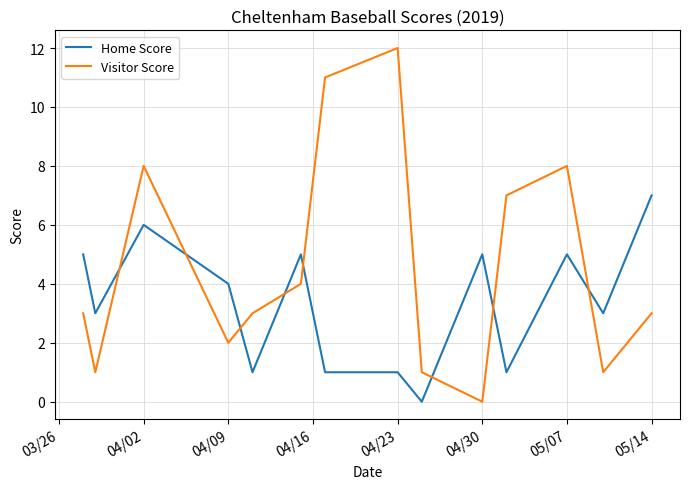

Which series has the largest total across all categories?

Visitor Score